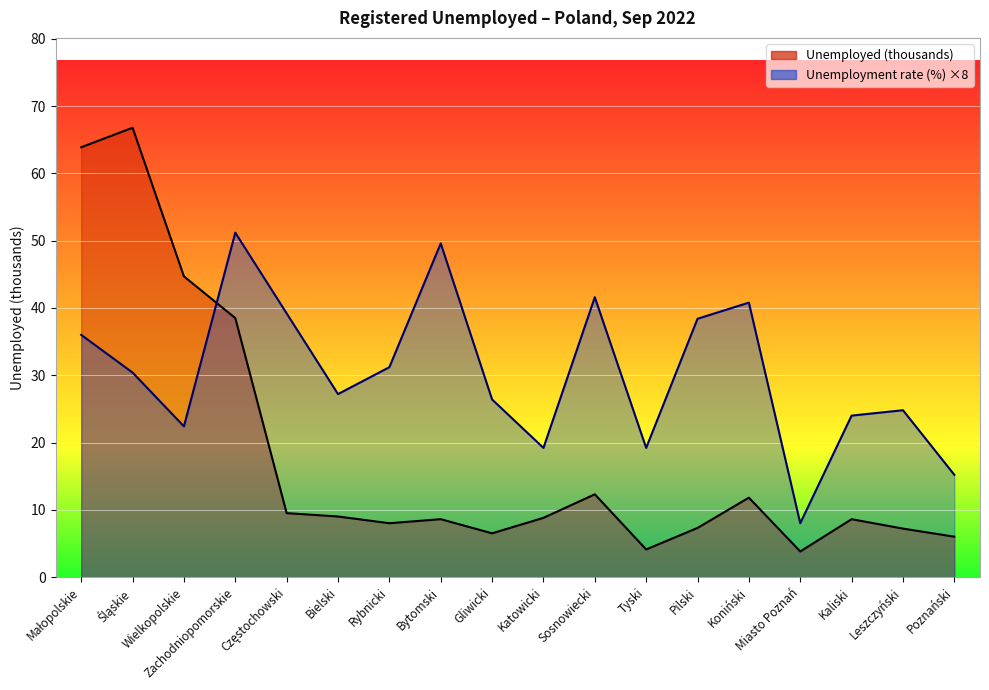

True or false: Unemployed (thousands) has a value of 27.7 at Wielkopolskie.

False